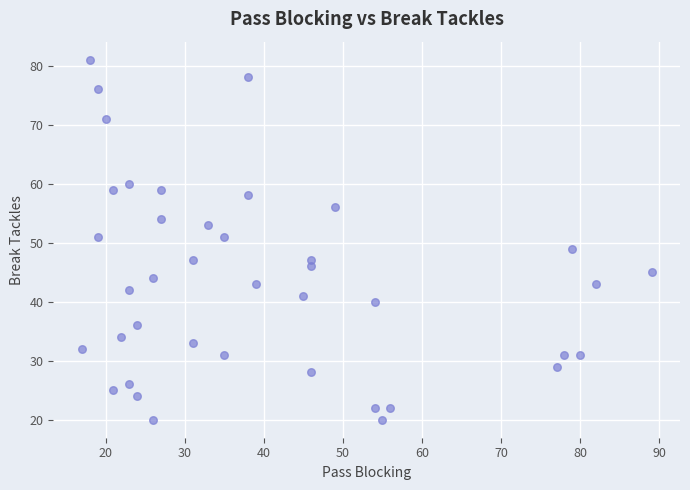

What is the range of Y values (max minus min)?

61